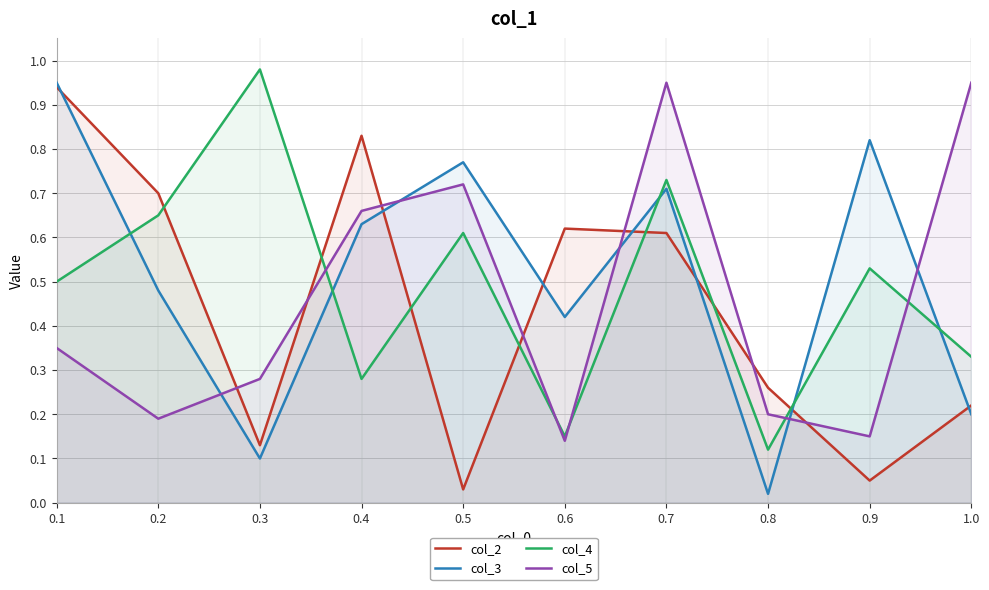

Does the chart have visible grid lines?

Yes